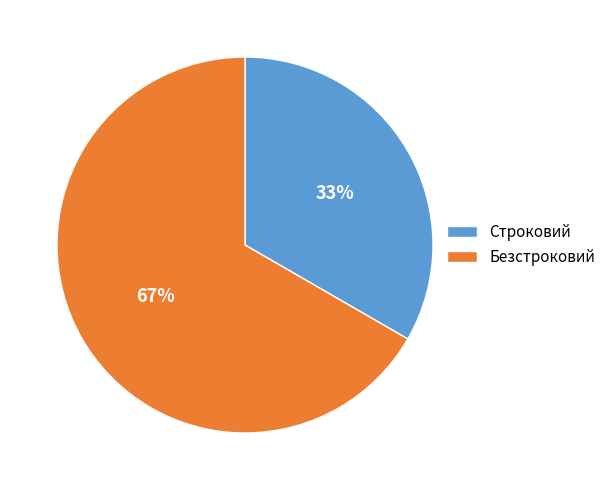

Is it true that Строковий is 42% of the pie?

False